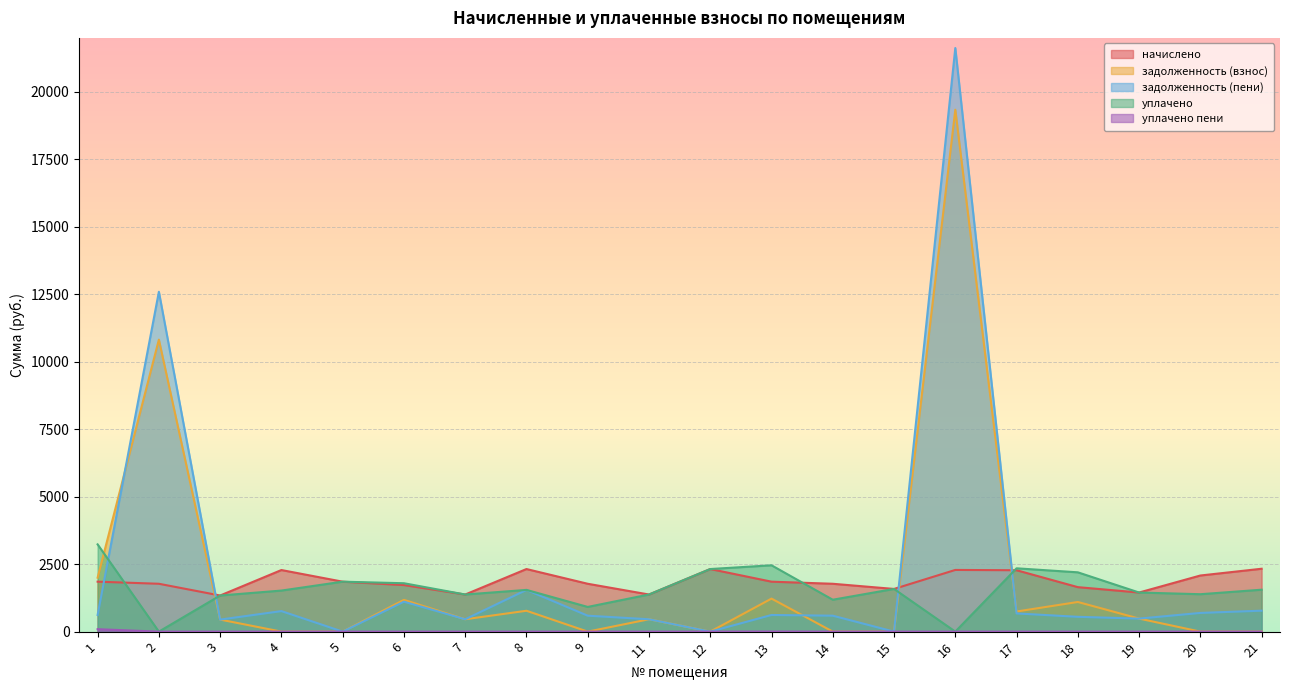

Rank the series at 13 from highest to lowest value.

уплачено, начислено, задолженность (взнос), задолженность (пени), уплачено пени